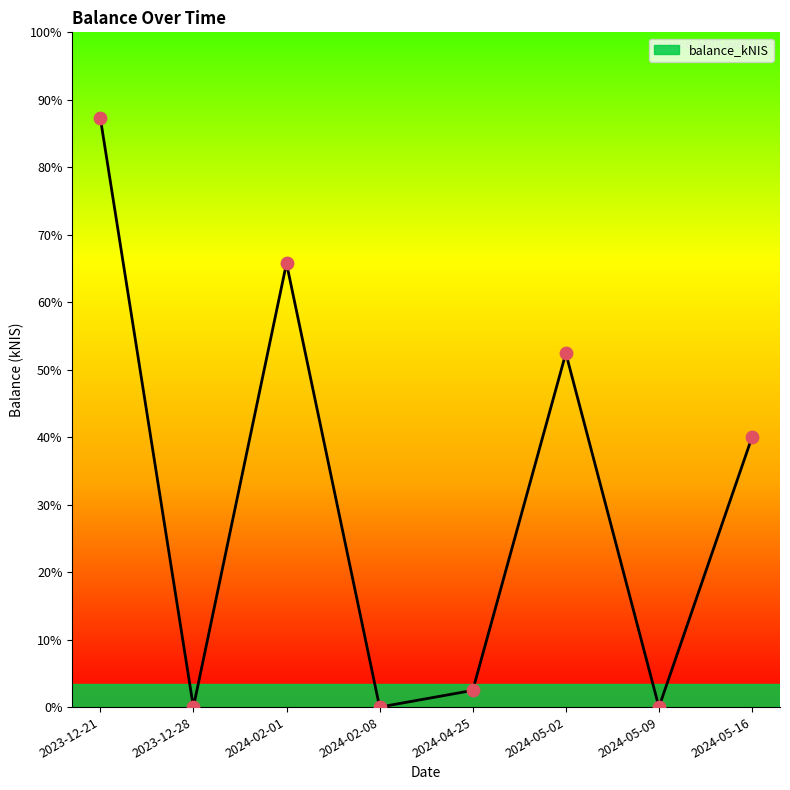

Which has a higher value, 2024-02-08 or 2024-05-02?

2024-05-02